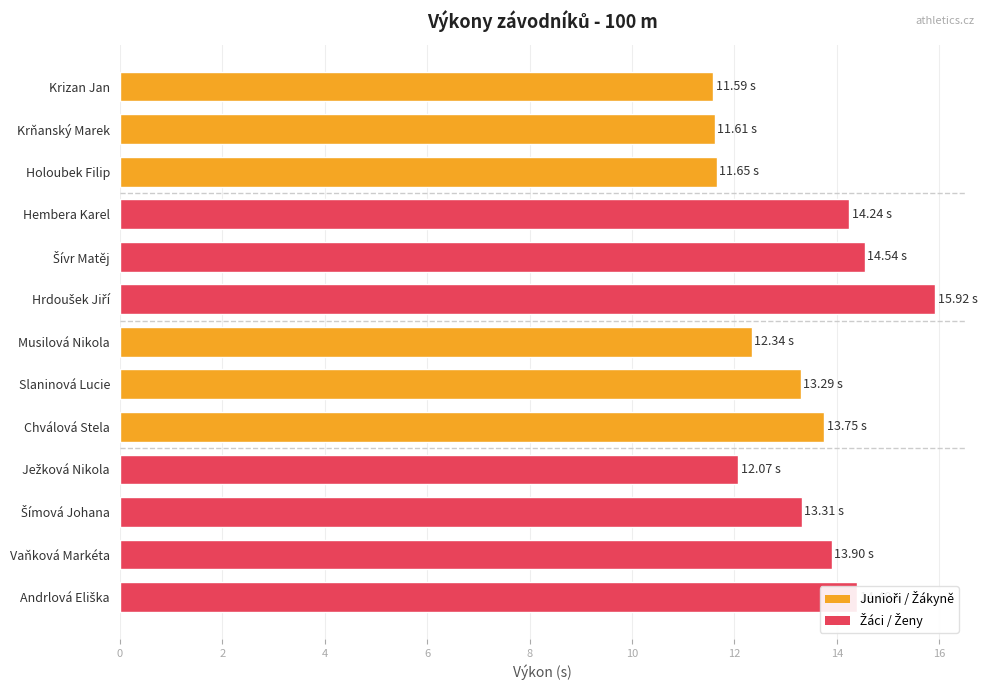

What is the difference between the maximum and minimum values?

4.3